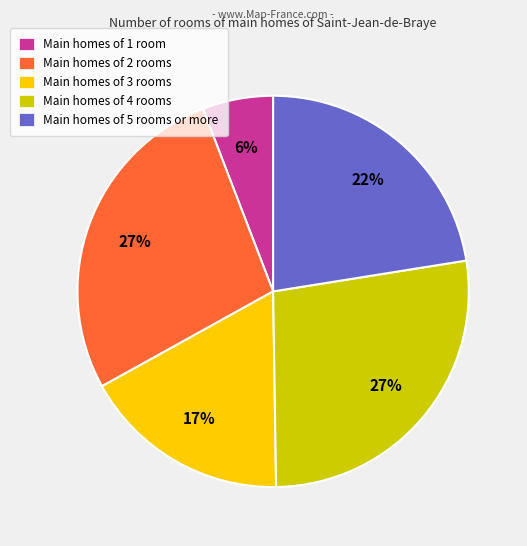

To the nearest percent, what portion does Main homes of 3 rooms represent?

17%